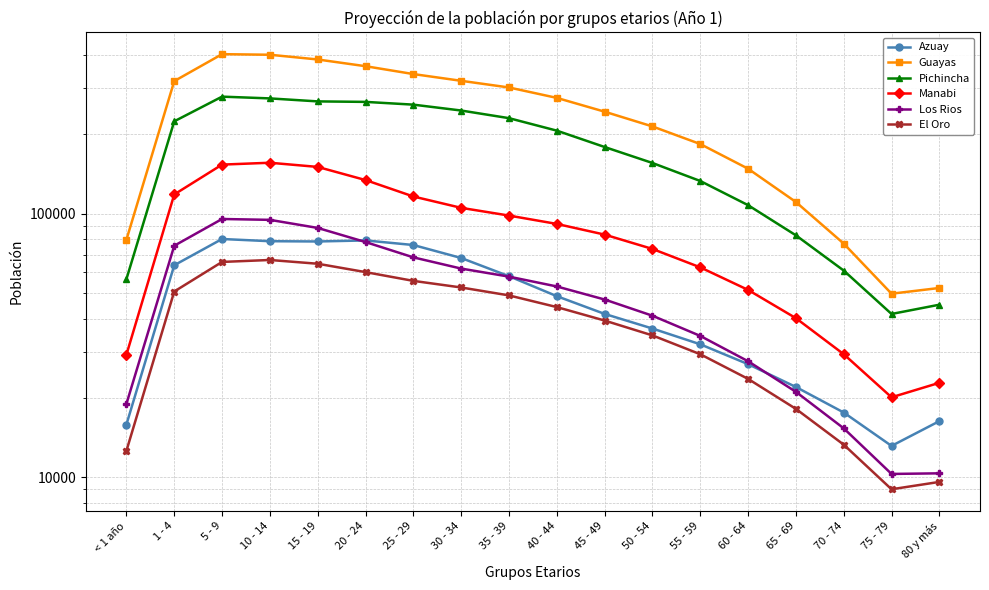

How many data points does each series have?

18